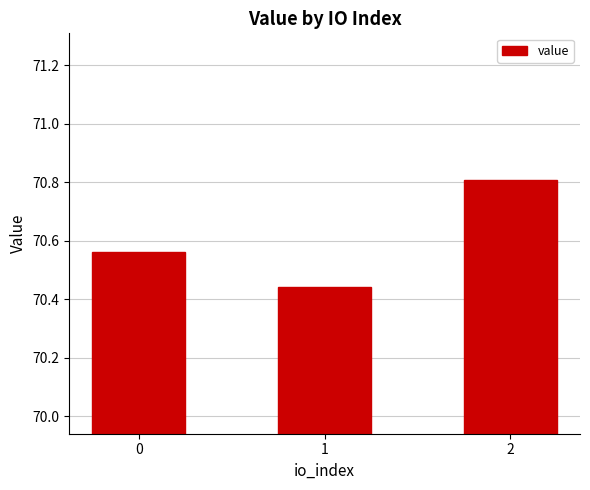

The value at 0 is 31.7. True or false?

False